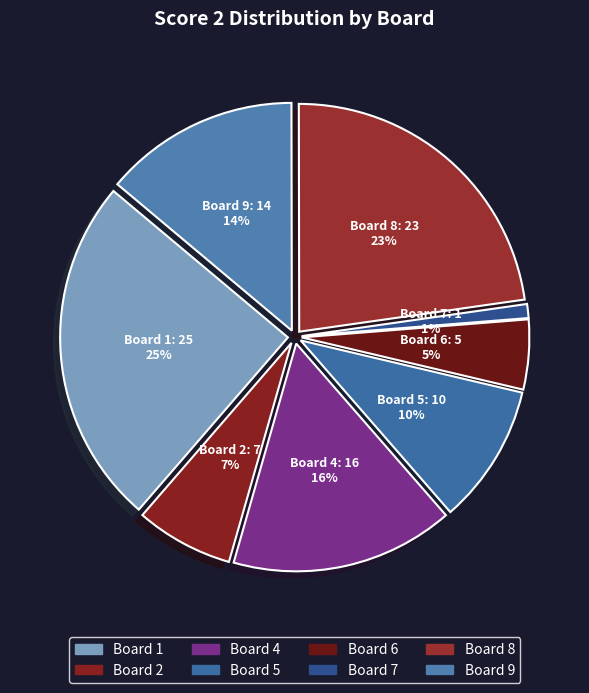

Which slice is the smallest?

Board 7